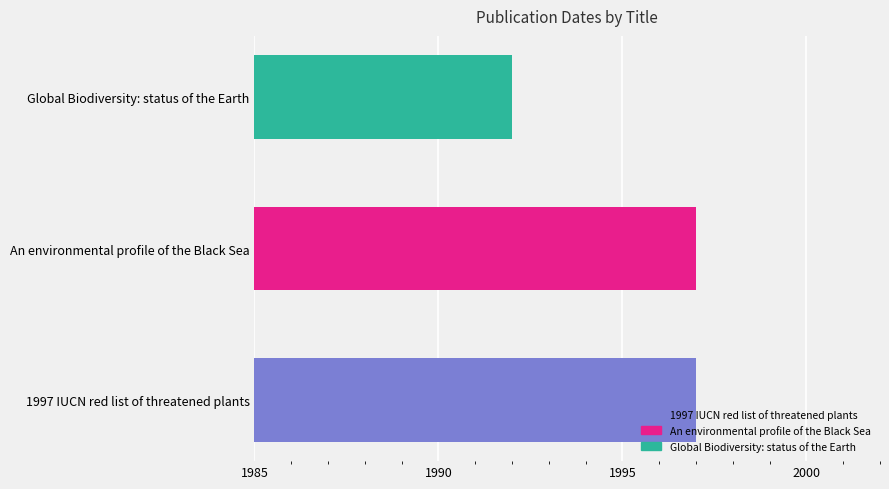

What is the average value?

1995